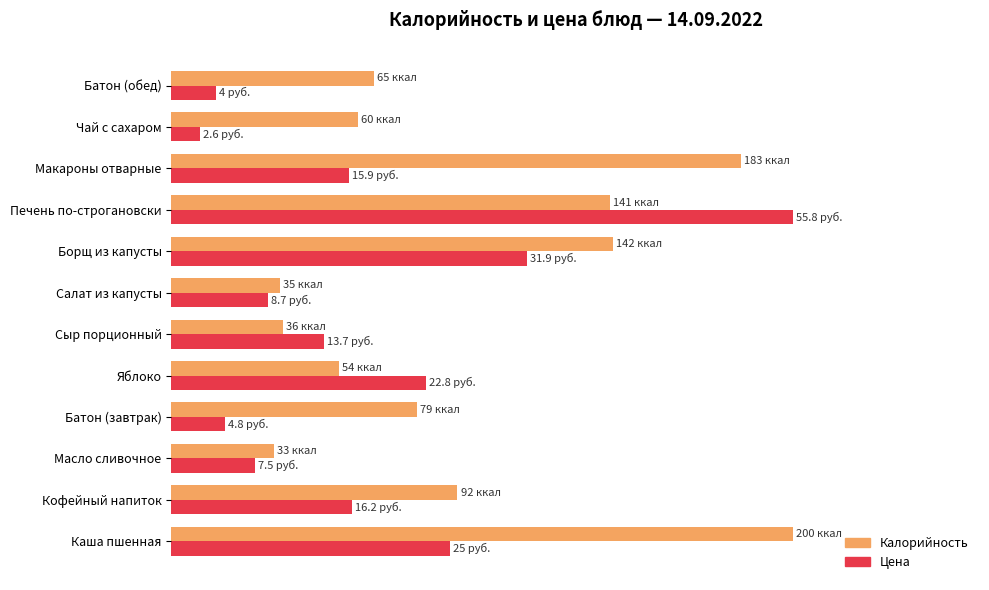

What are all the series names shown in the legend?

Калорийность, Цена